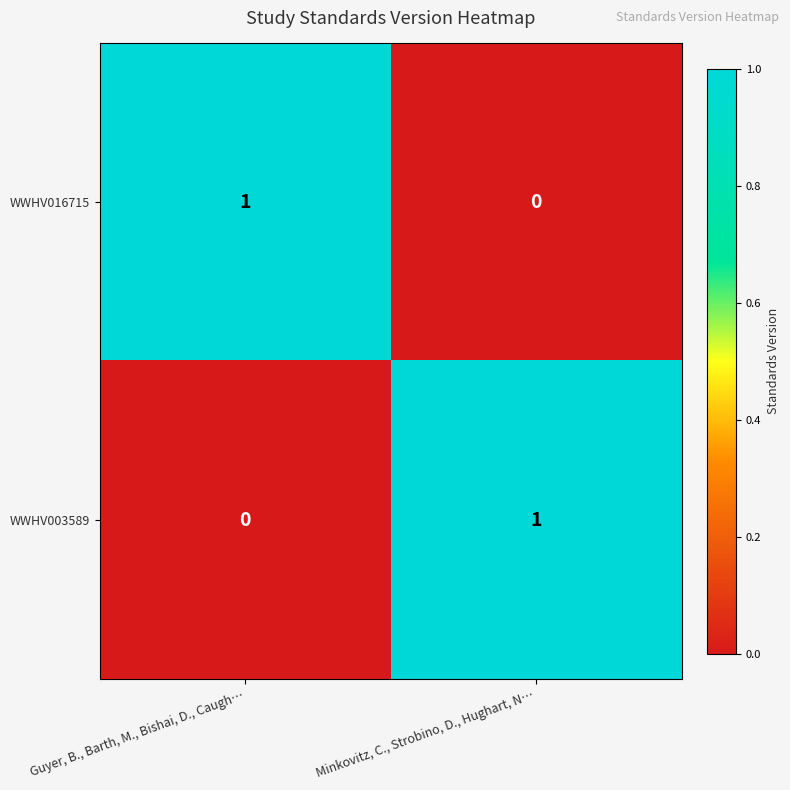

Which category has the lowest value in the WWHV003589 series?

Guyer, B., Barth, M., Bishai, D., Caugh…